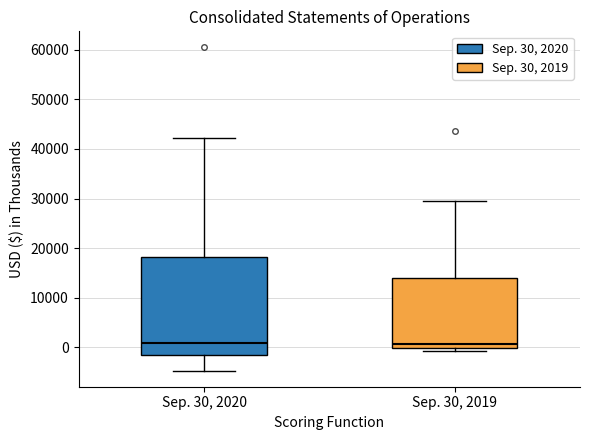

Which box is the tallest, from its lower edge to its upper edge?

Sep. 30, 2020